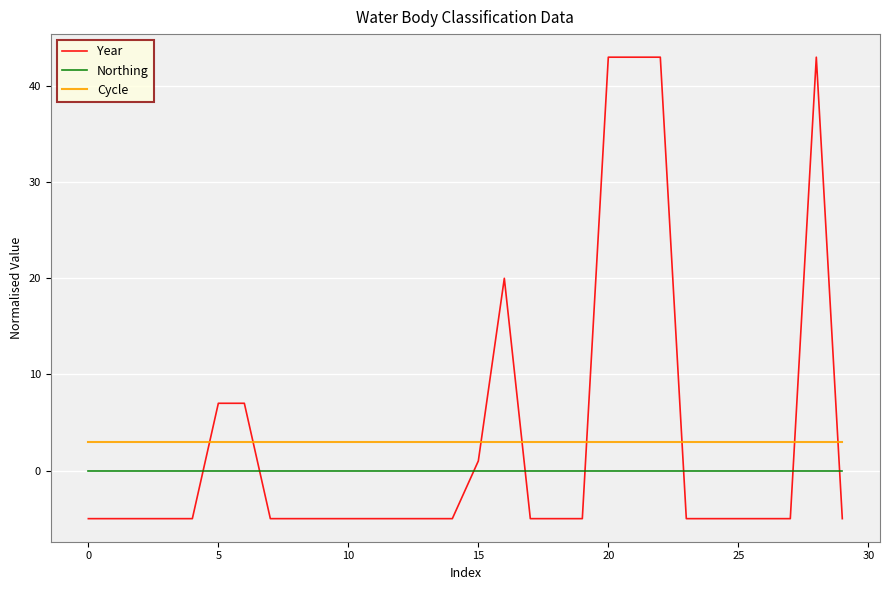

Rank the series by their maximum value, from lowest to highest.

Northing, Cycle, Year